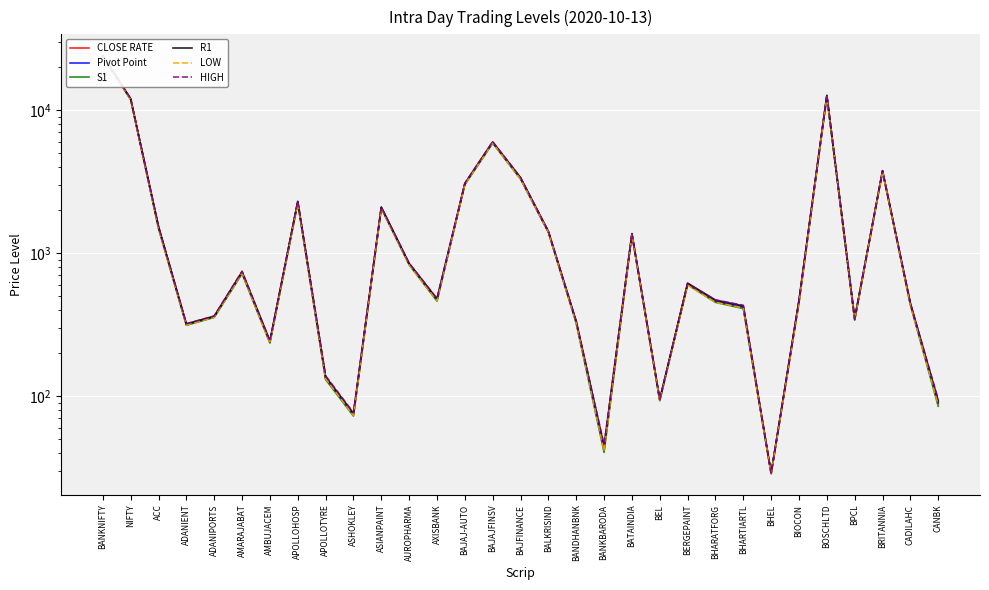

True or false: CLOSE RATE has a value of 1405.5 at BALKRISIND.

True